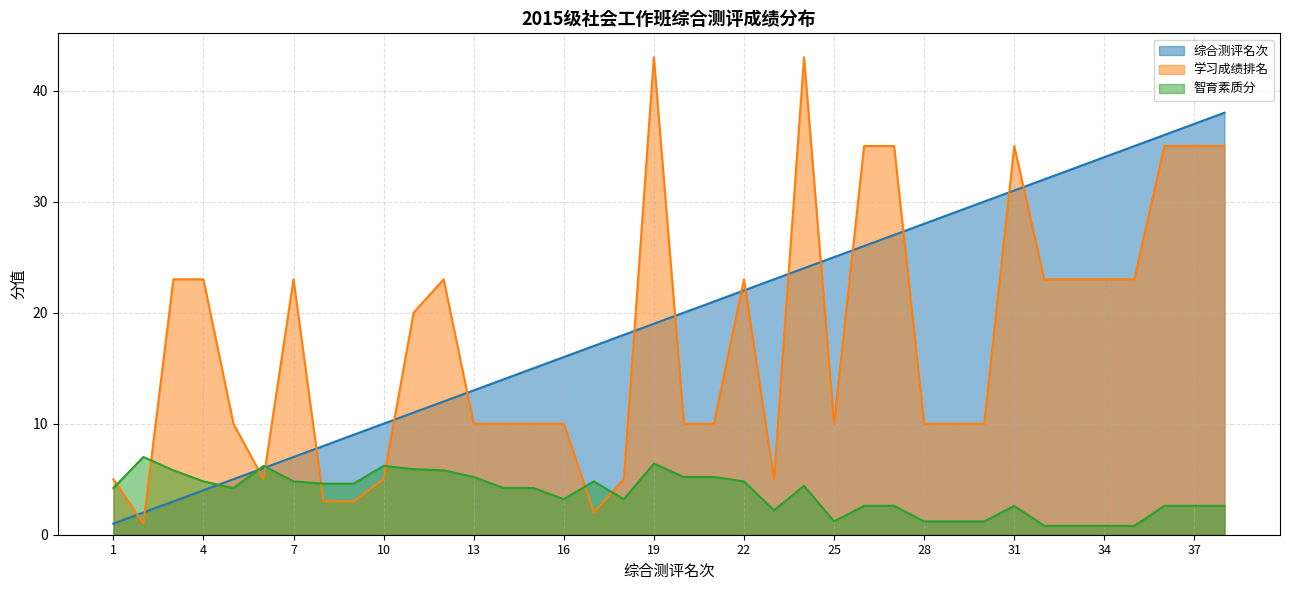

At which category is the sum across all series the highest?

38